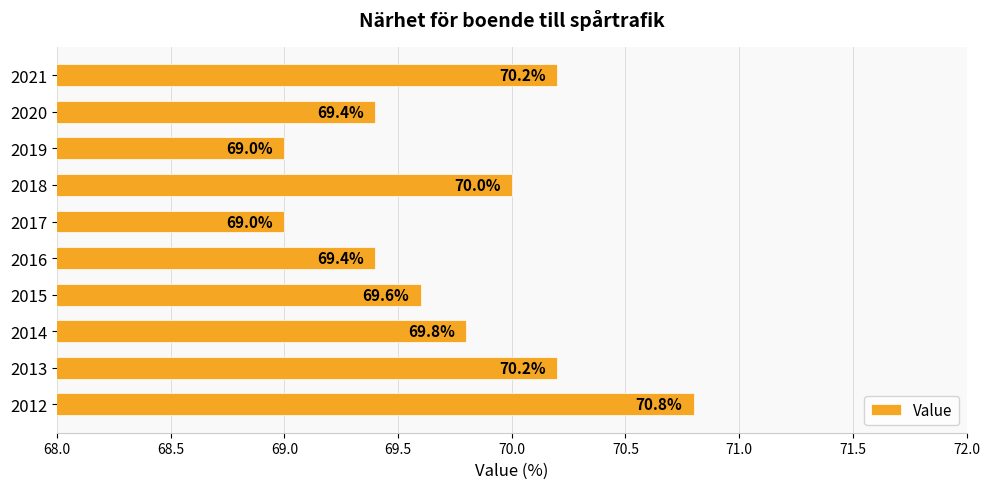

Does the chart contain any negative values?

No